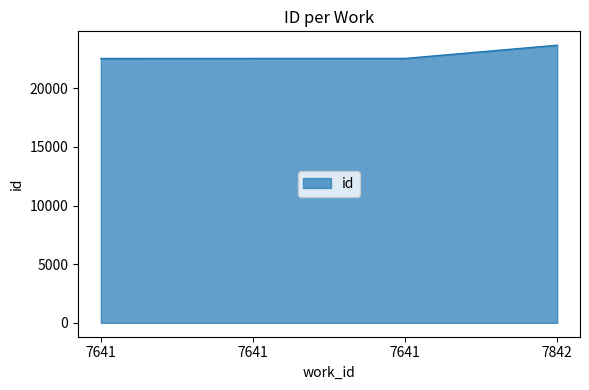

Does the chart have visible grid lines?

No